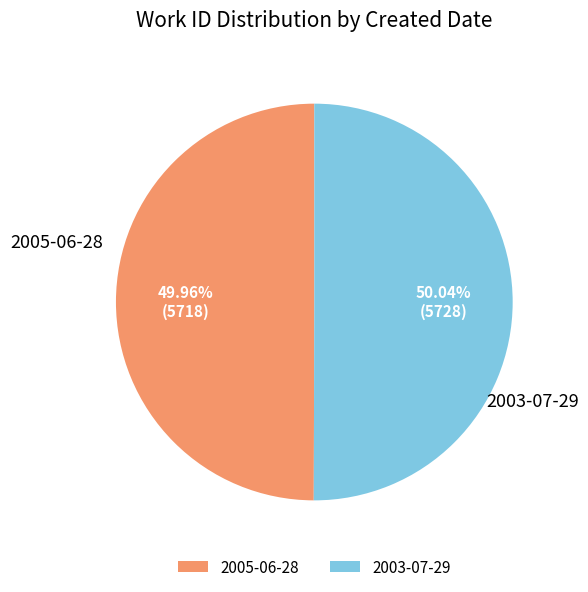

To the nearest percent, what portion does 2003-07-29 represent?

50%